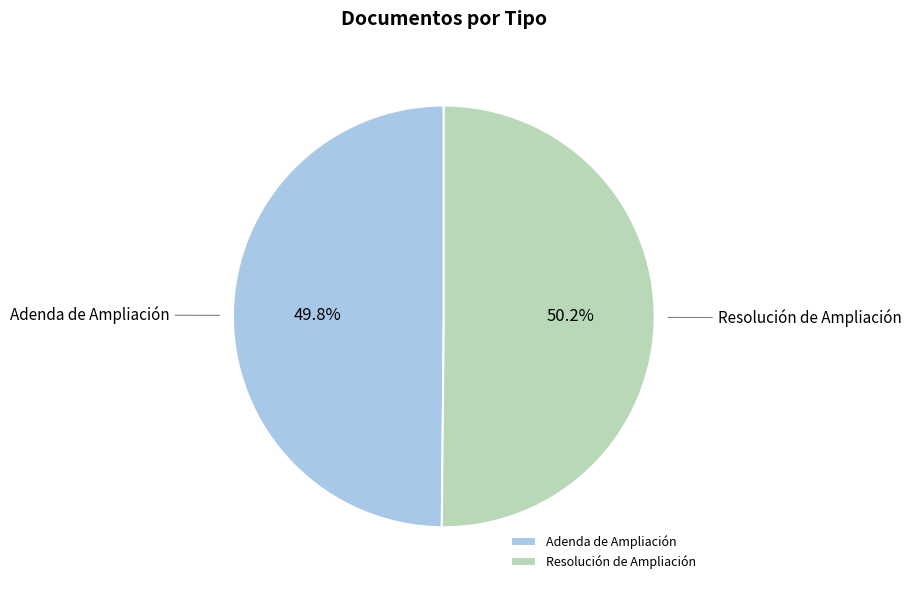

What percentage is the Resolución de Ampliación slice, to the nearest percent?

50%